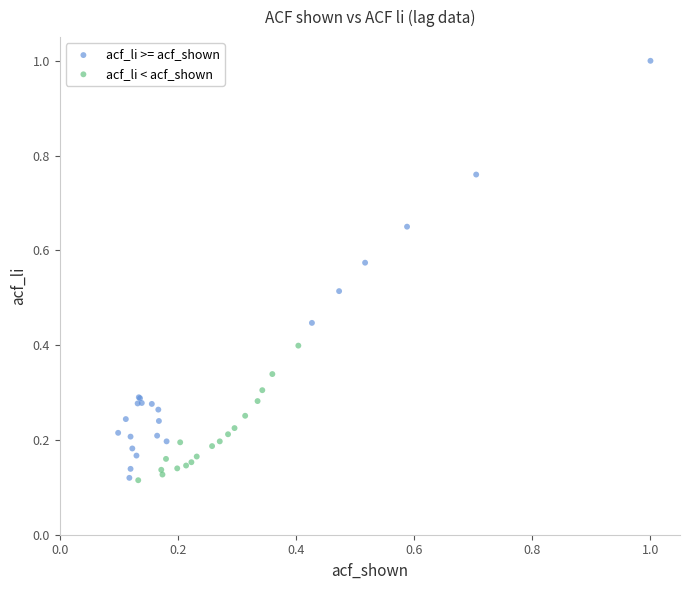

Which series contains the highest Y value?

acf_li >= acf_shown